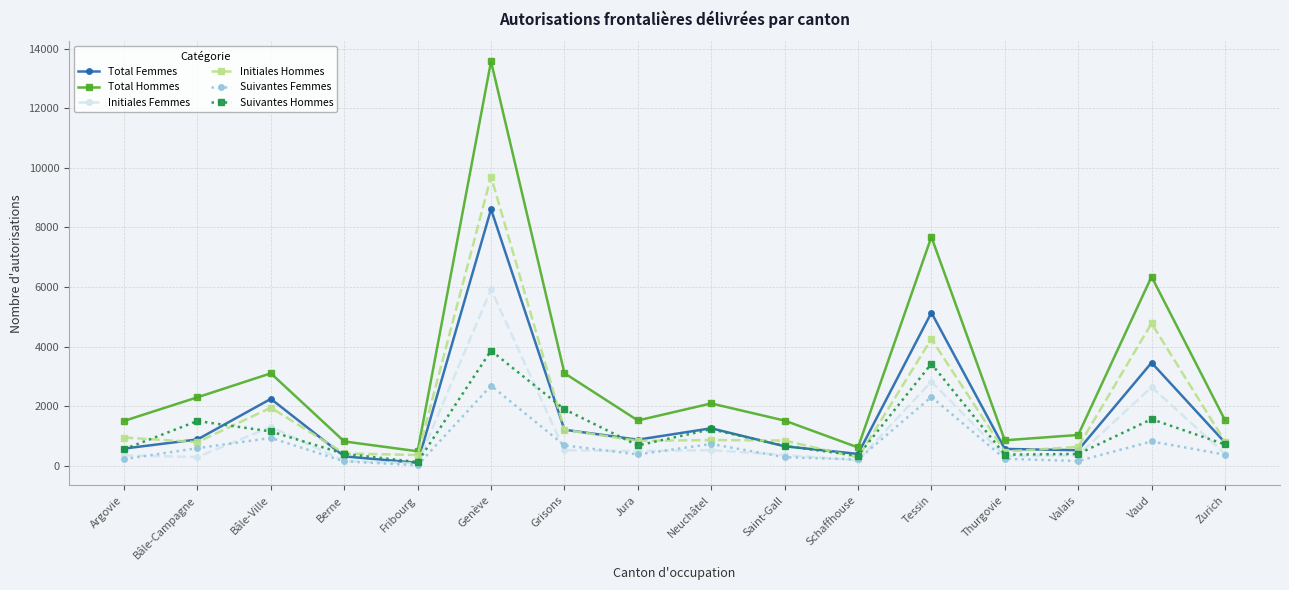

What is the total value across all series at Genève?

44368